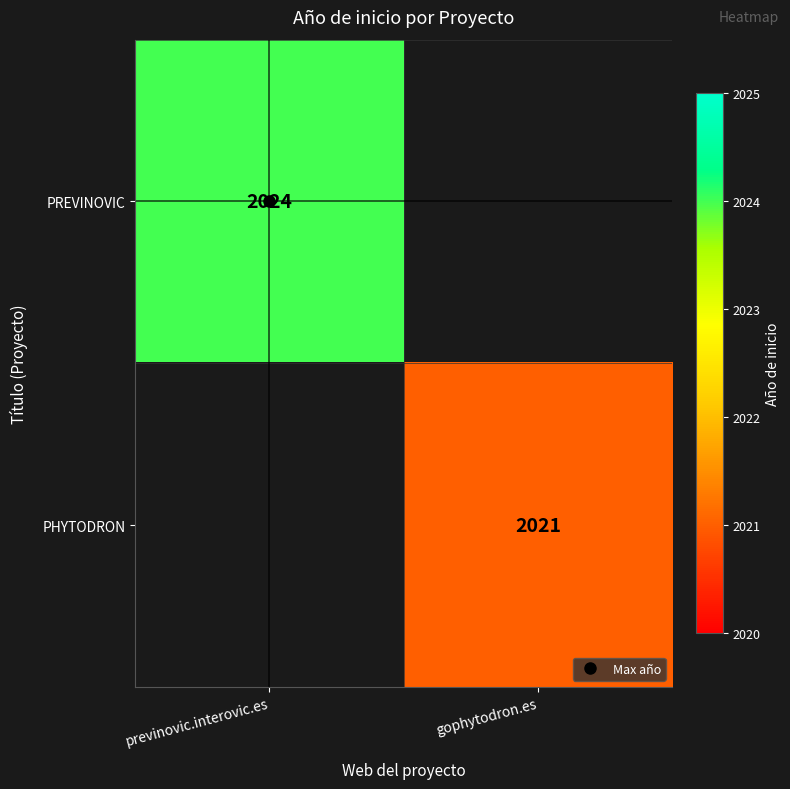

Which series has the largest total across all categories?

PREVINOVIC